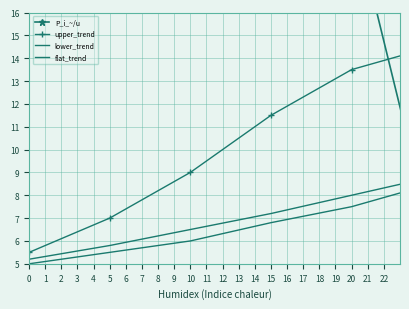

At which label does the data first exceed 14?

1